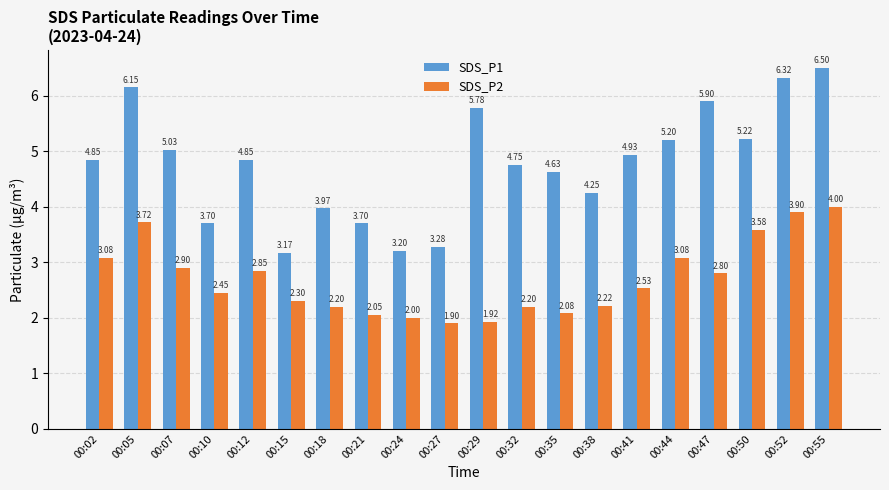

Rank the series by their maximum value, from highest to lowest.

SDS_P1, SDS_P2